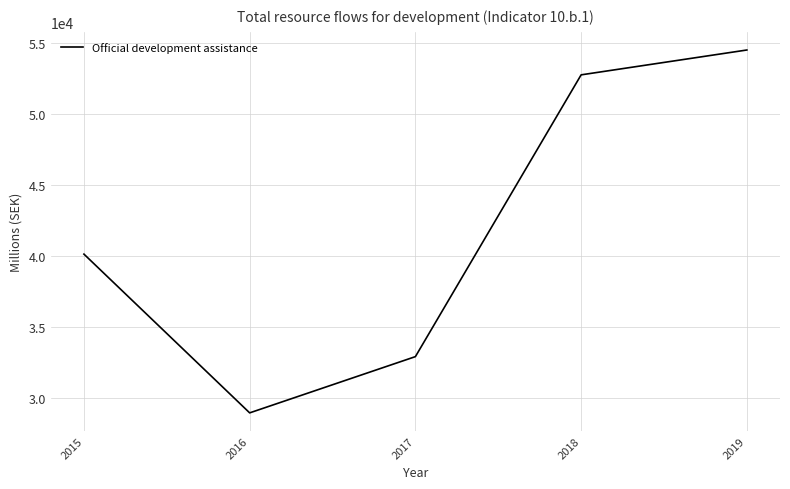

True or false: there are more than 0 points higher than both neighbors.

False